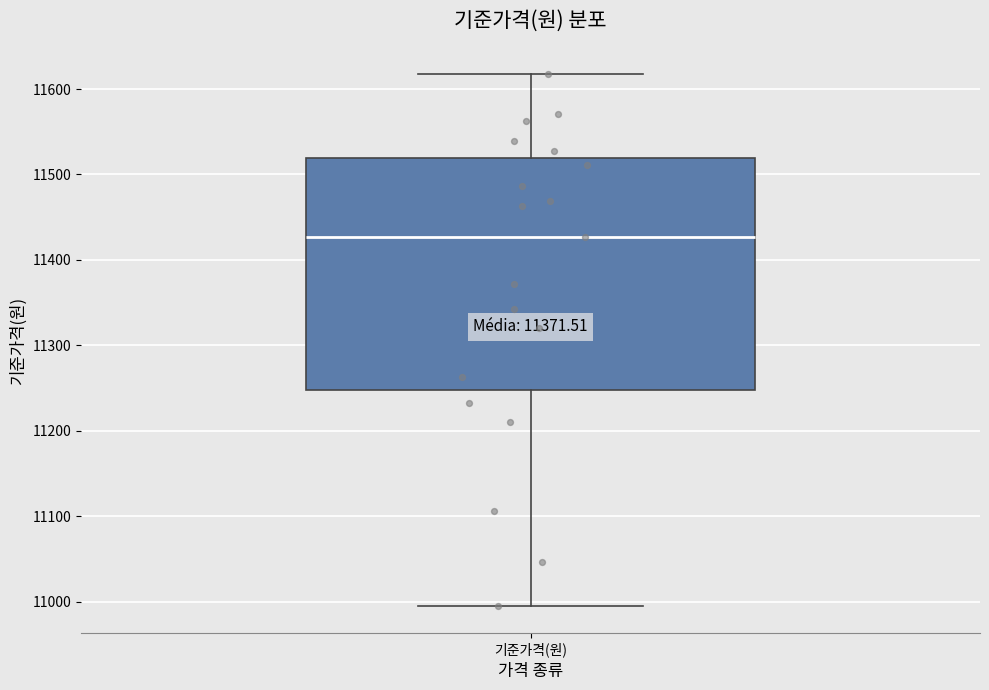

Read this box plot against the y-axis: the position of the median line, the range covered by the box, and the ends of both whiskers. The values are not printed on the chart, so give them approximately, as read against the axis.

median 11430, box 11250 to 11520, whiskers 10990 to 11620